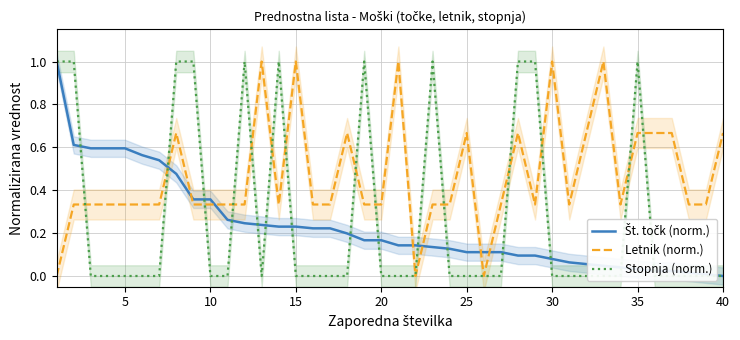

Does the chart have visible grid lines?

Yes